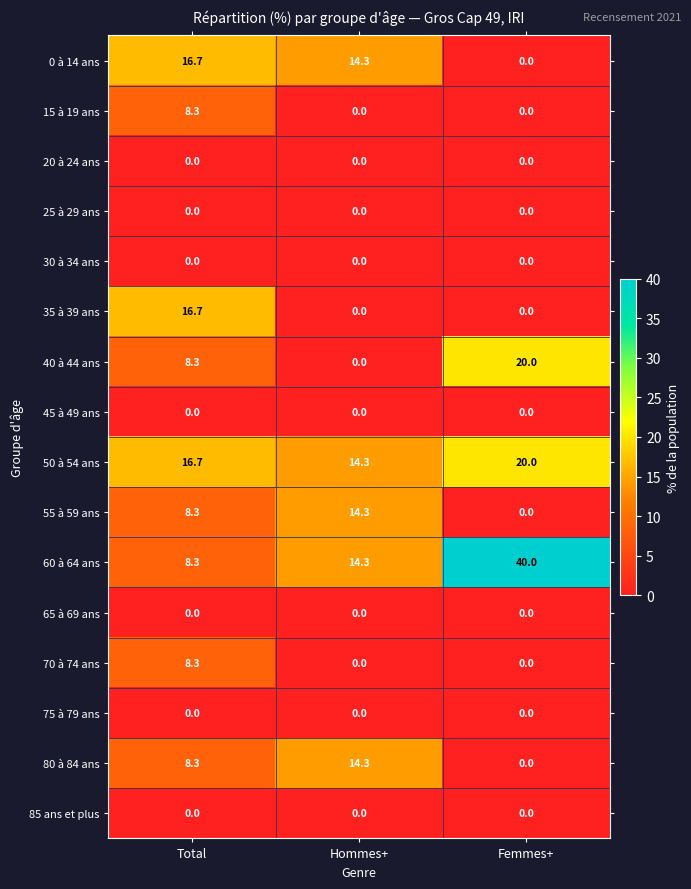

Which series has the largest range (max minus min)?

60 à 64 ans